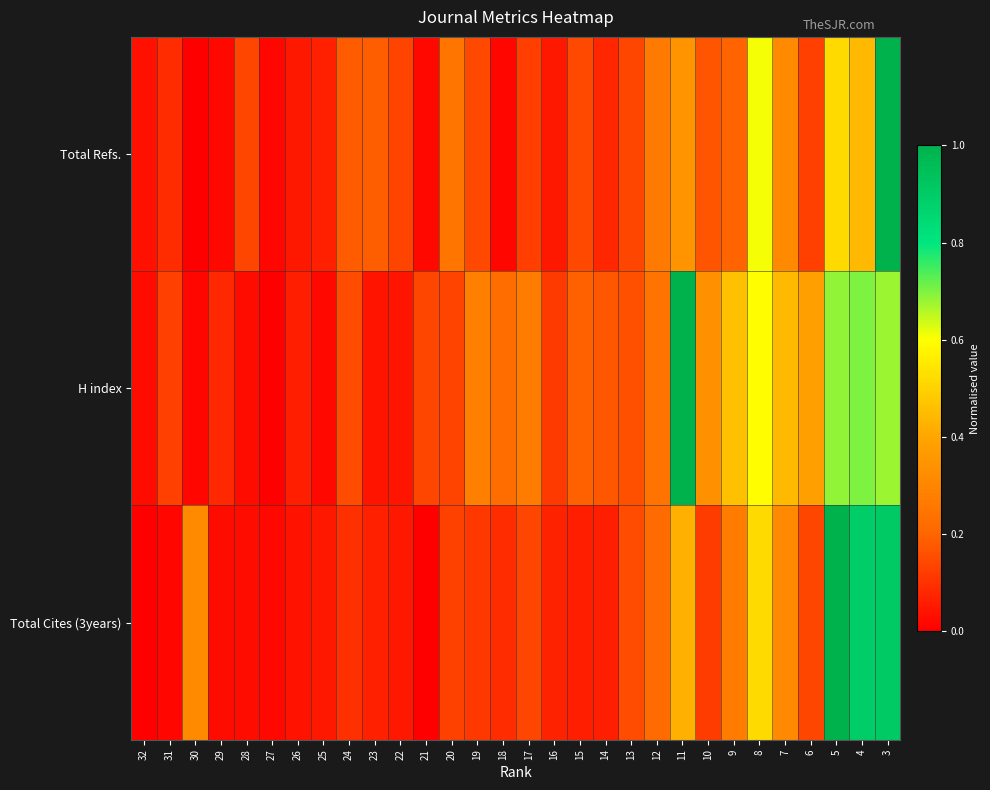

Rank the series by their average value, from highest to lowest.

H index, Total Cites (3years), Total Refs.